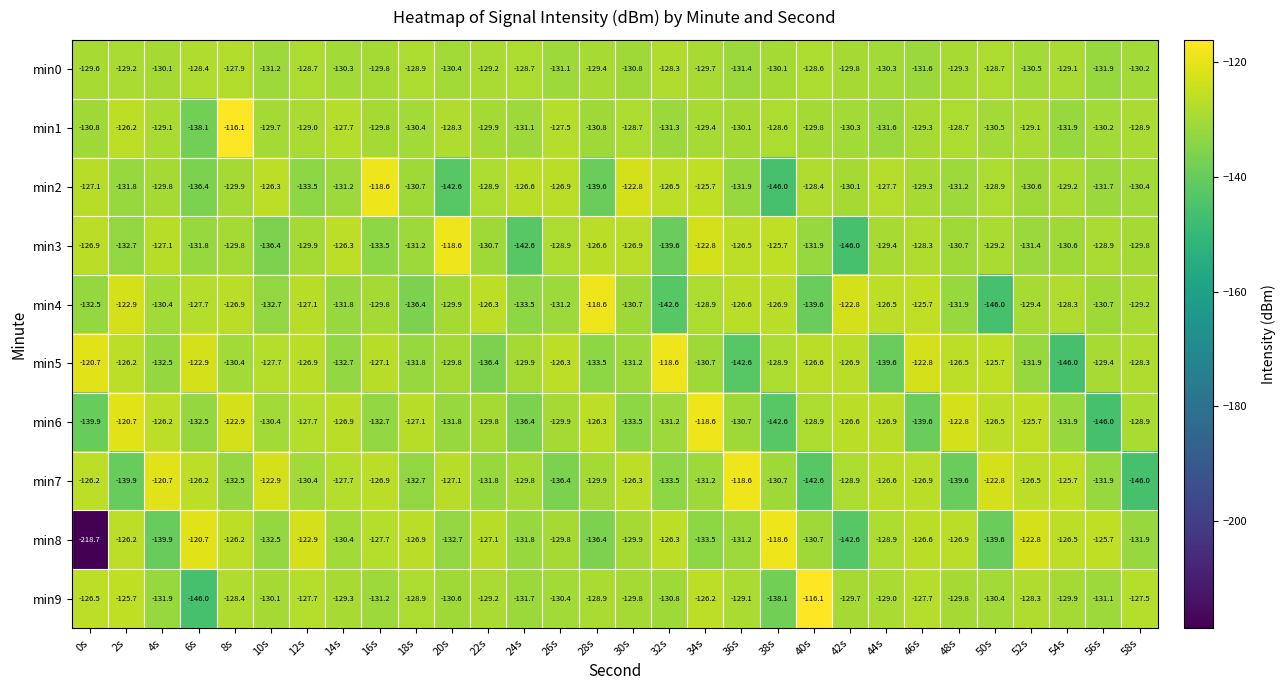

At which category is the sum across all series the highest?

8s